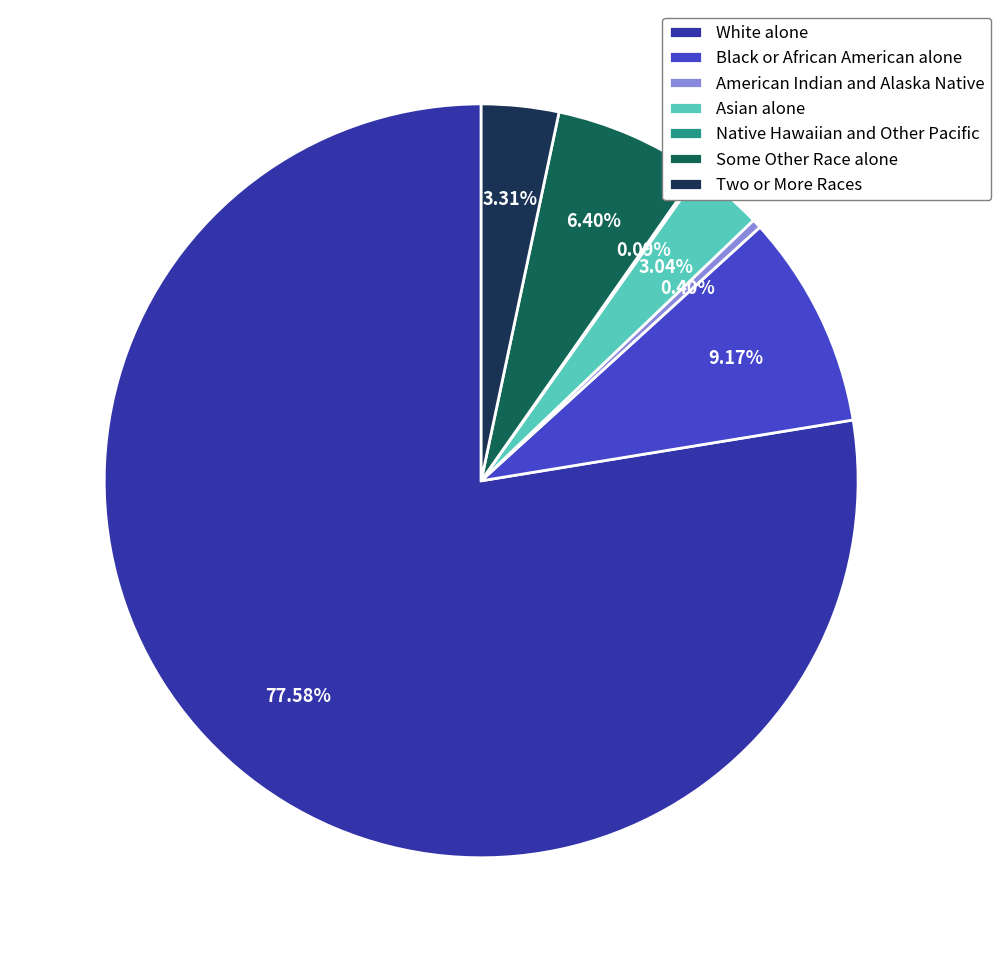

Which slice is the largest?

White alone